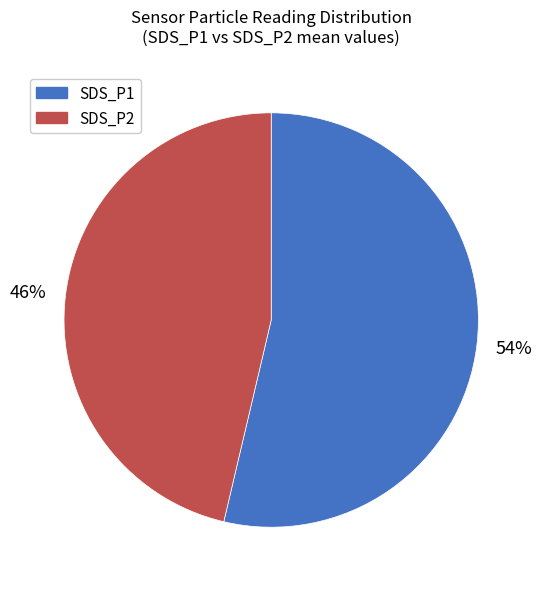

How many slices are in this pie chart?

2